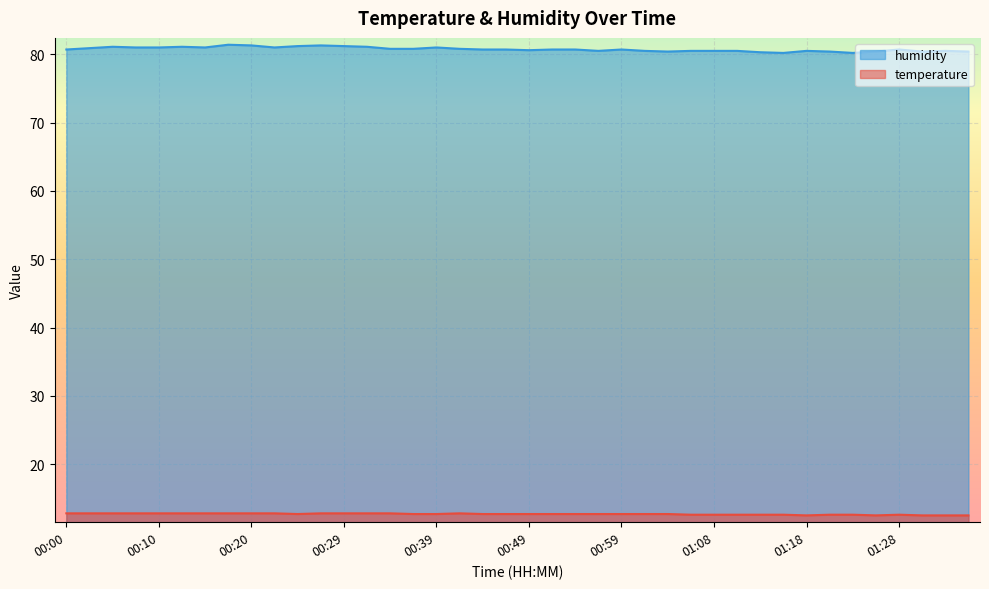

Which series has the largest total across all categories?

humidity